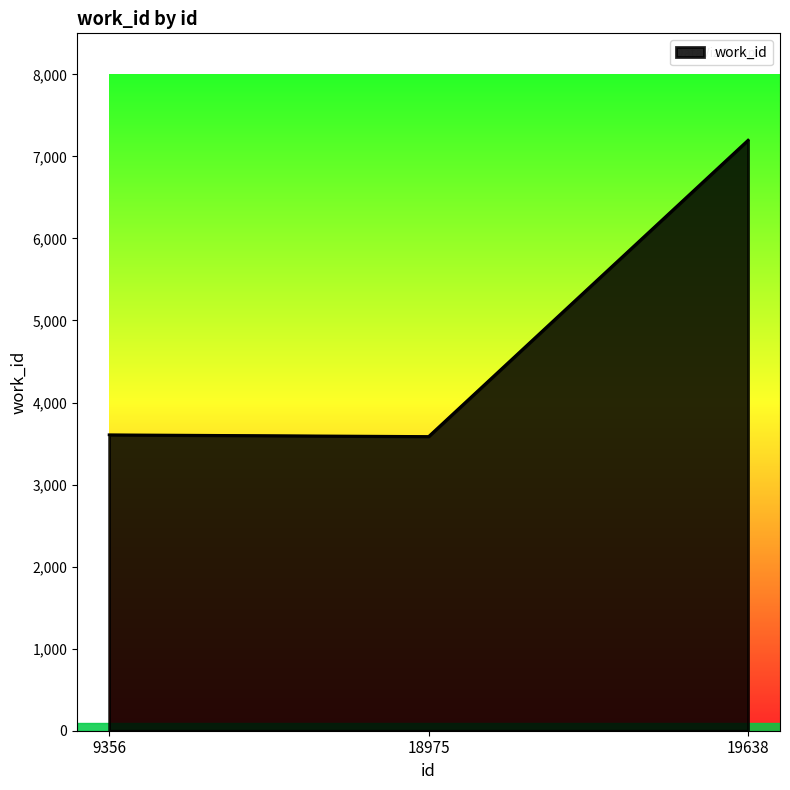

What is the difference between the second highest and minimum values?

21